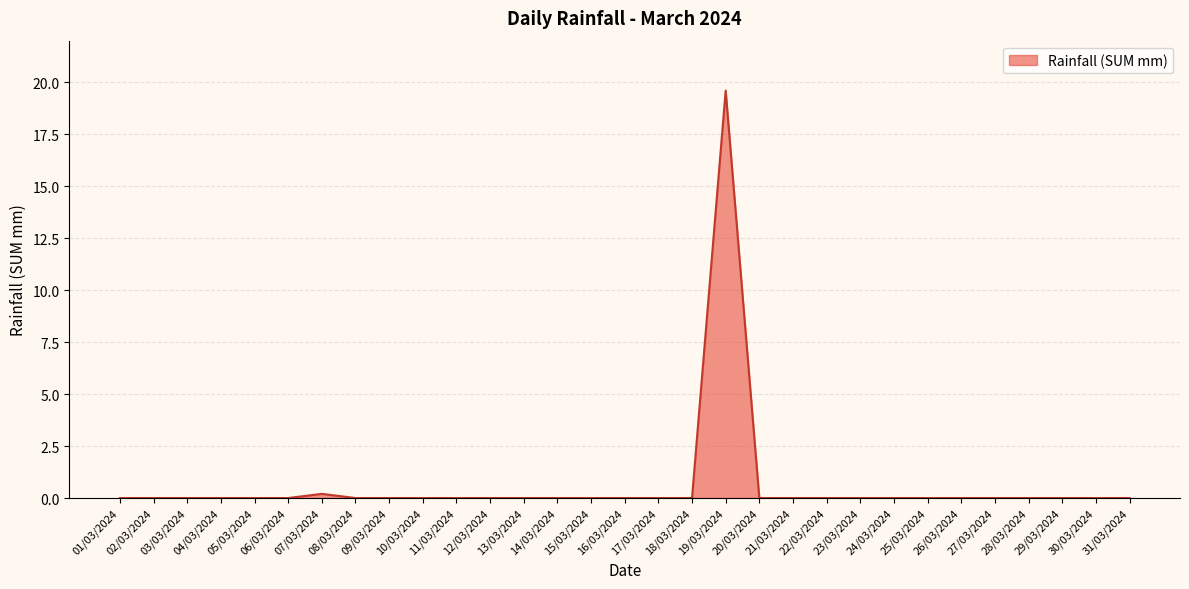

What is the difference between the maximum and minimum values?

19.6